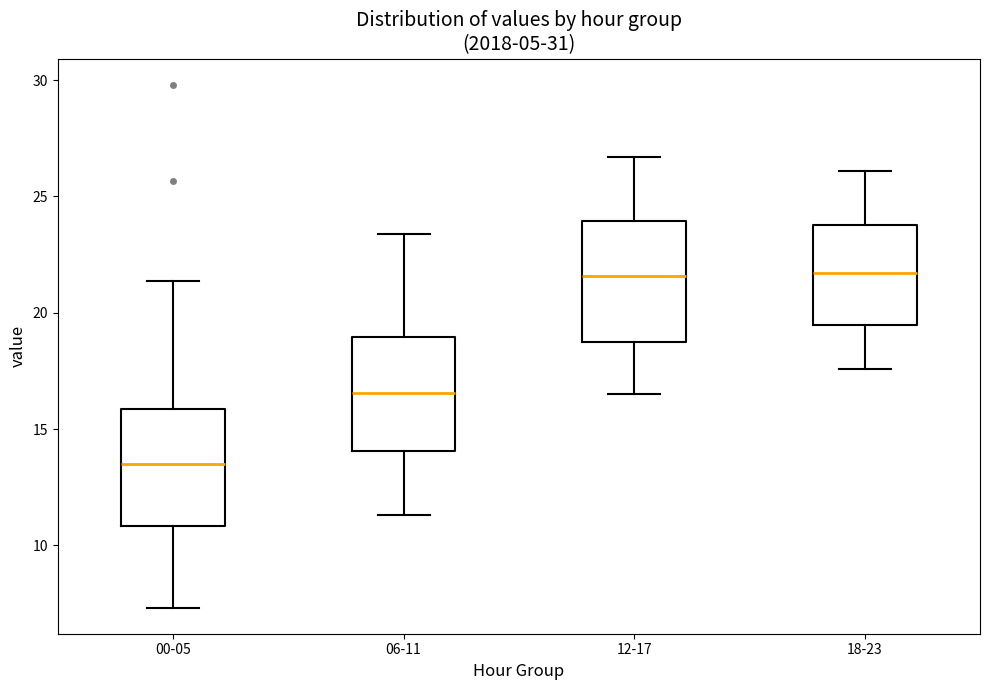

Which box has the lowest median line?

00-05